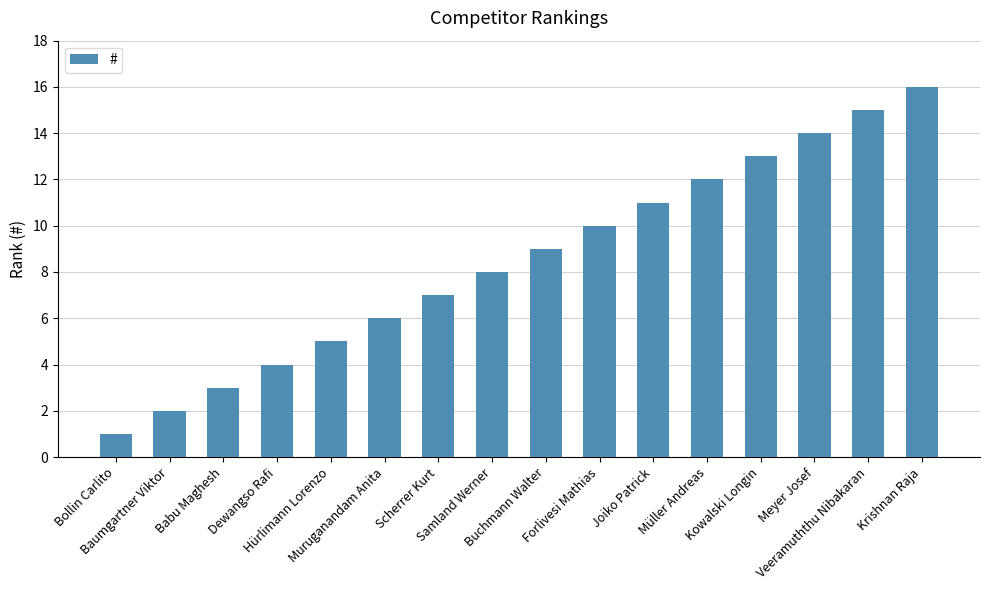

What is the value of the 8th bar from the left?

8